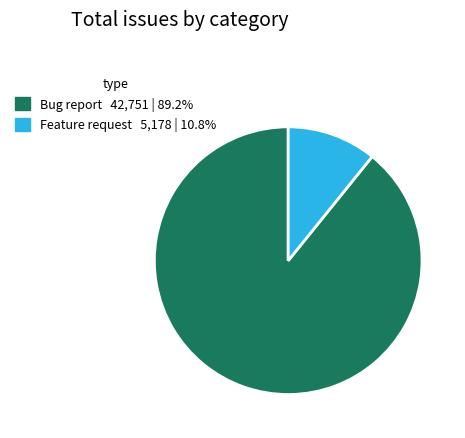

Count the number of slices in the pie.

2